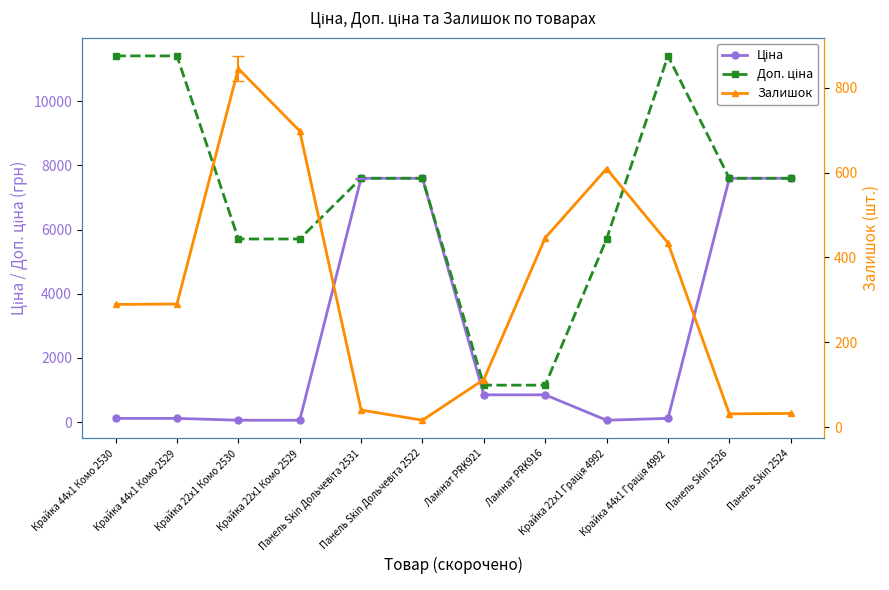

Is this an area chart (filled region under the line)?

No